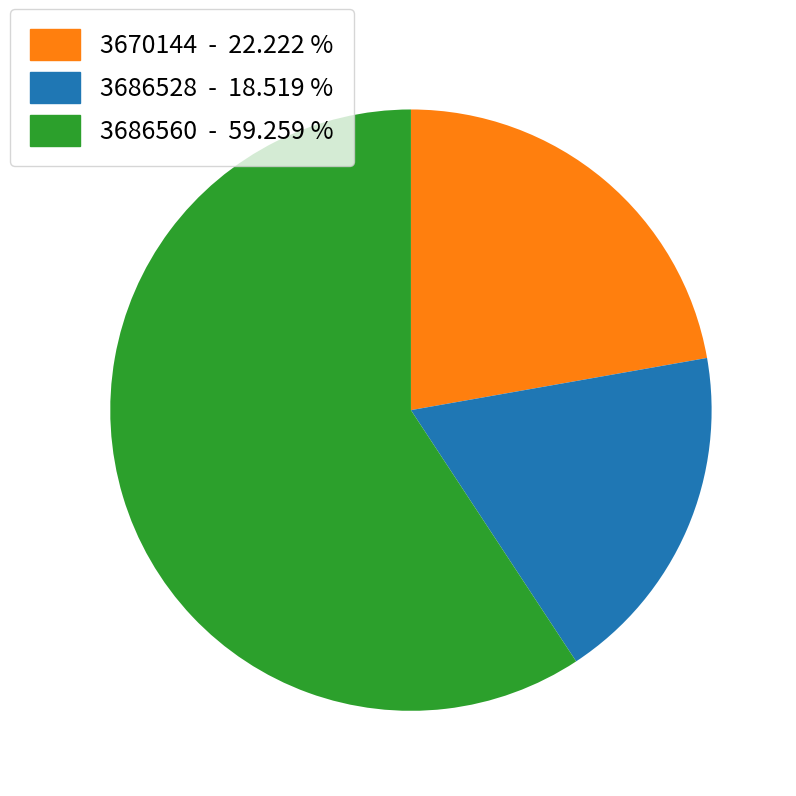

The 3686560 slice represents 59% of the pie. True or false?

True